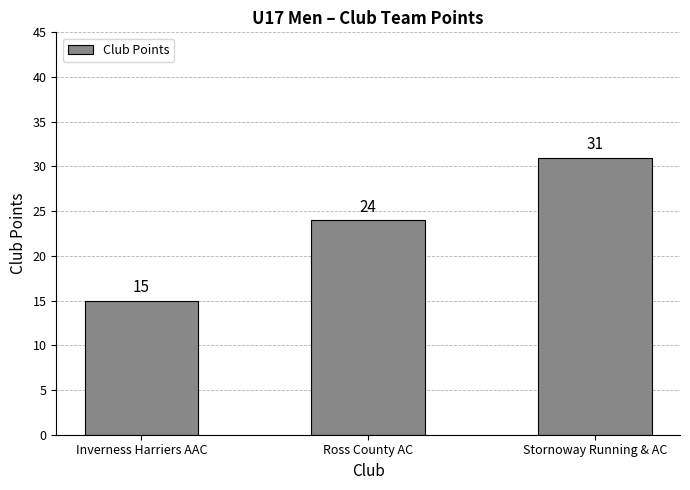

Is it true that the value at Ross County AC is 24?

True